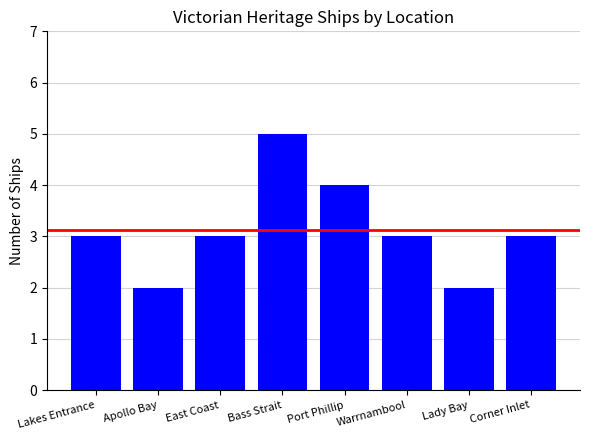

Reading right to left, transcribe all the data shown in this chart.

3	2	3	4	5	3	2	3